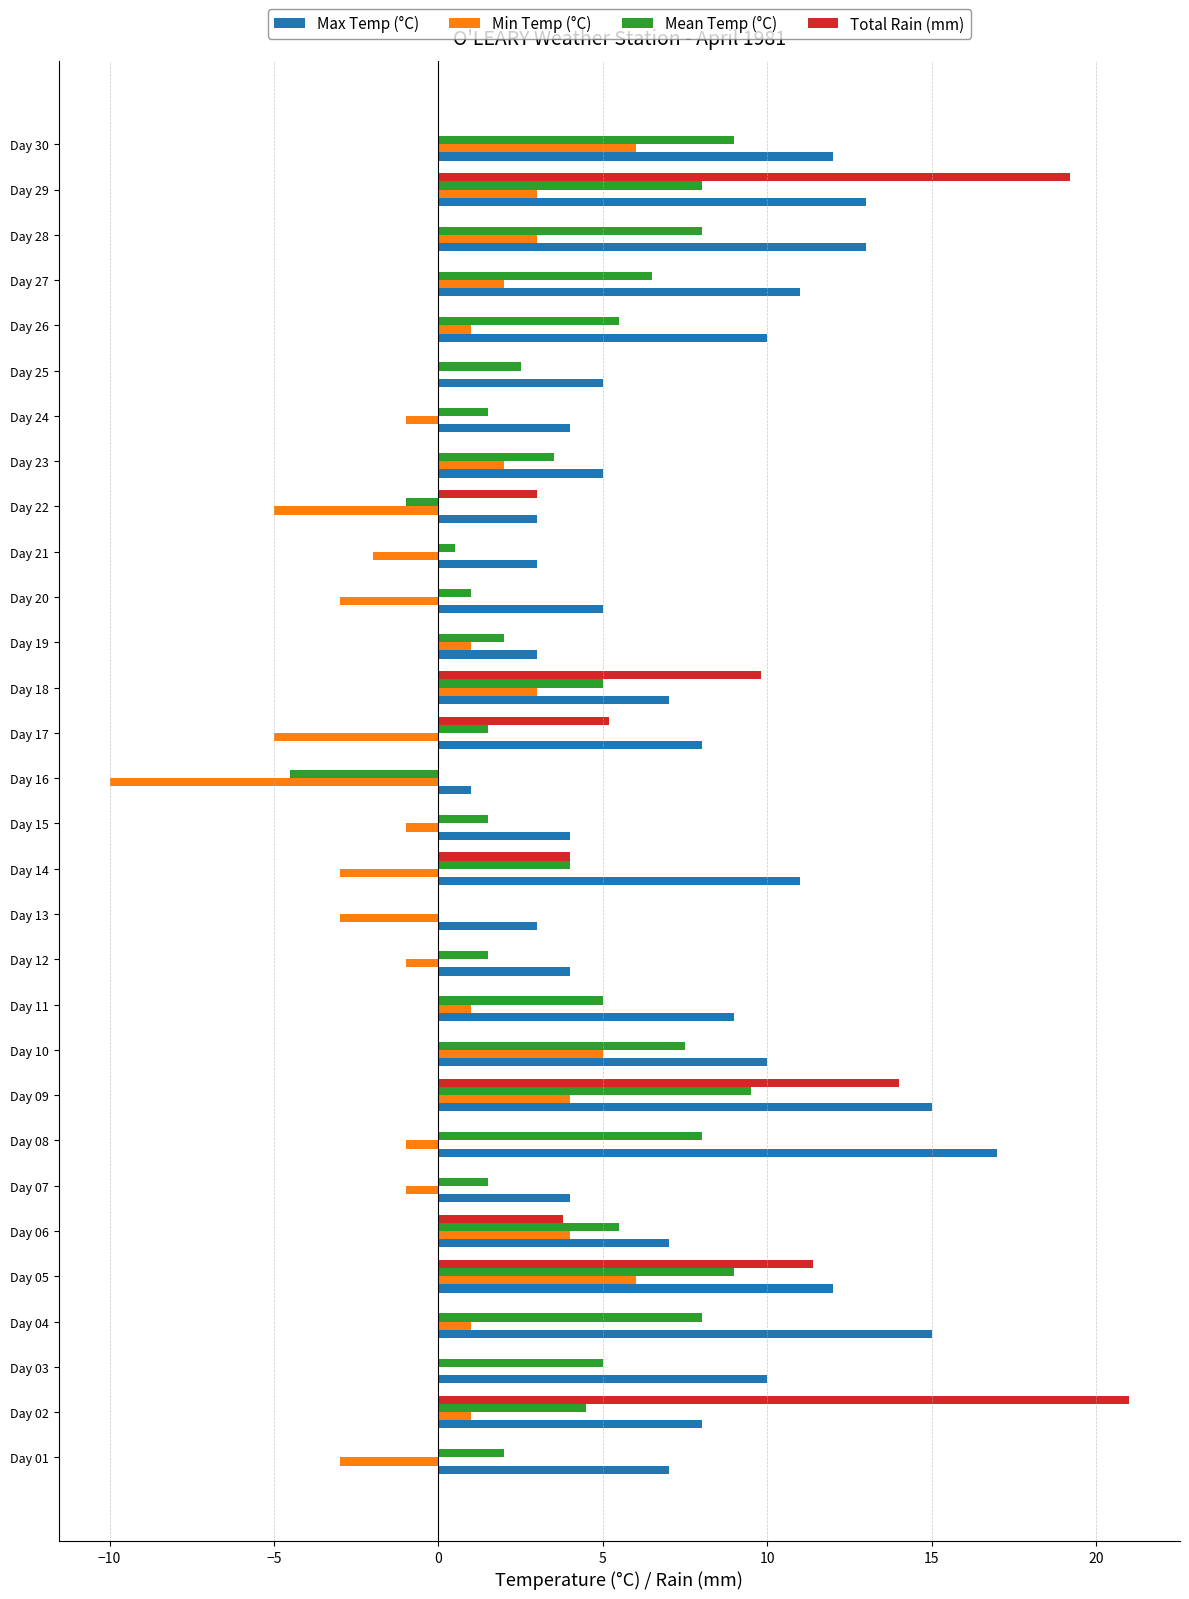

Read the Max Temp (°C) value at Day 28.

13.0